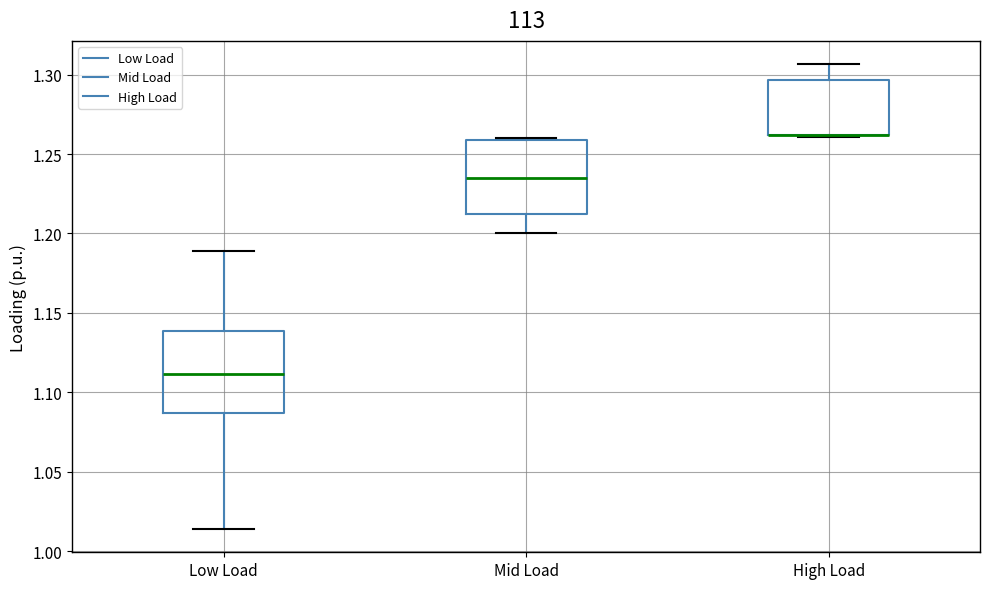

Where is the upper edge of the box for Low Load on the y-axis? The values are not printed on the chart, so give them approximately, as read against the axis.

1.140